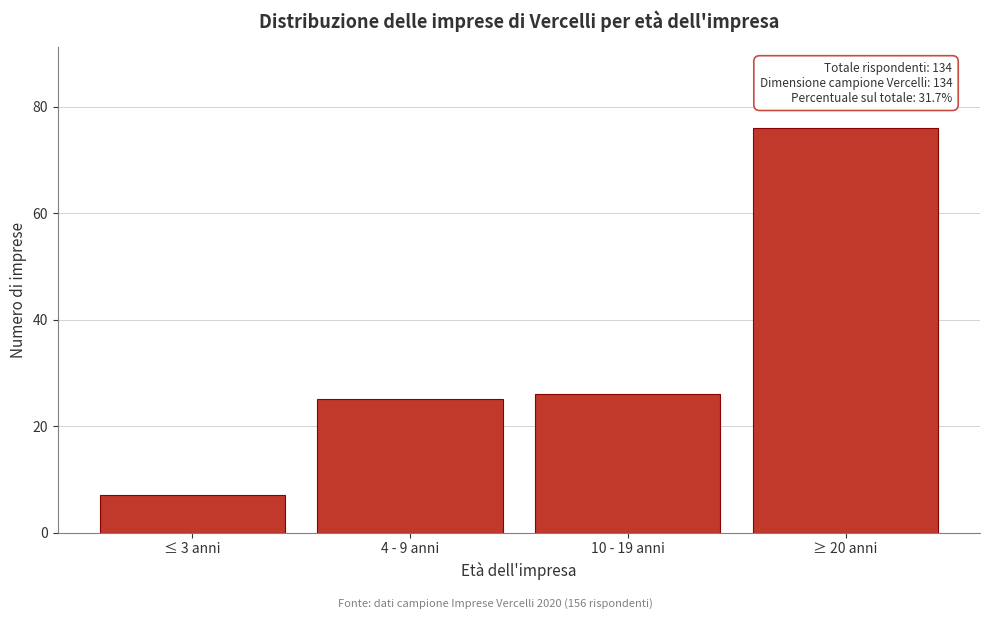

Reading right to left, what are all the values shown in this chart?

≥ 20 anni=76	10 - 19 anni=26	4 - 9 anni=25	≤ 3 anni=7